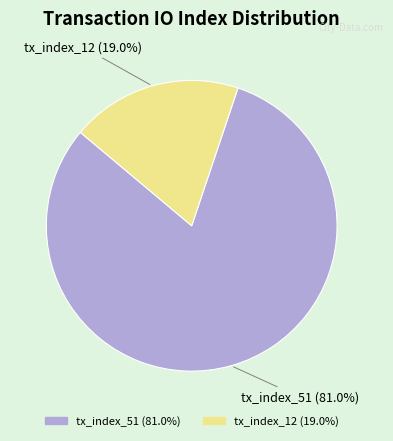

What is the ratio of the value at tx_index_12 to the value at tx_index_51?

0.2